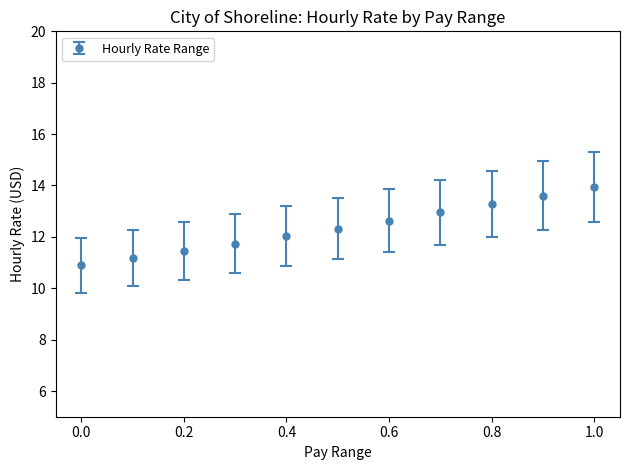

What is the smallest value displayed?

10.9